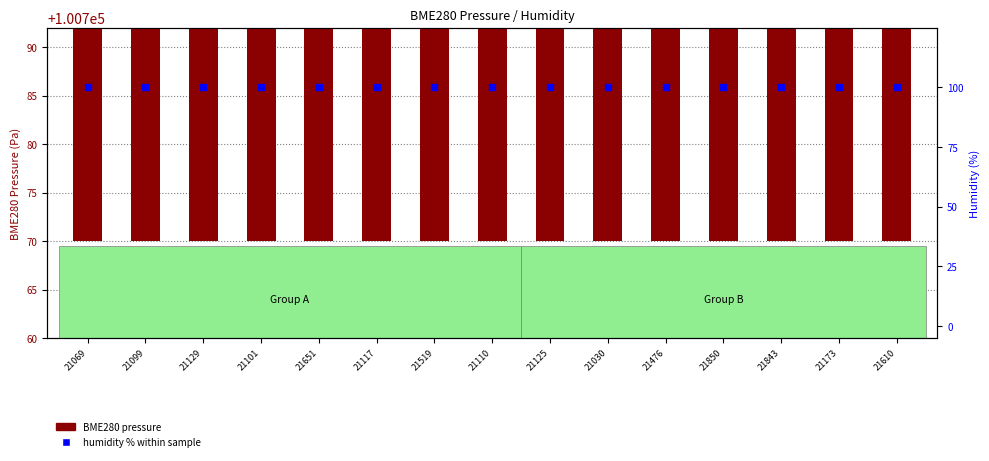

Which series has the largest Y range (max minus min)?

BME280 pressure